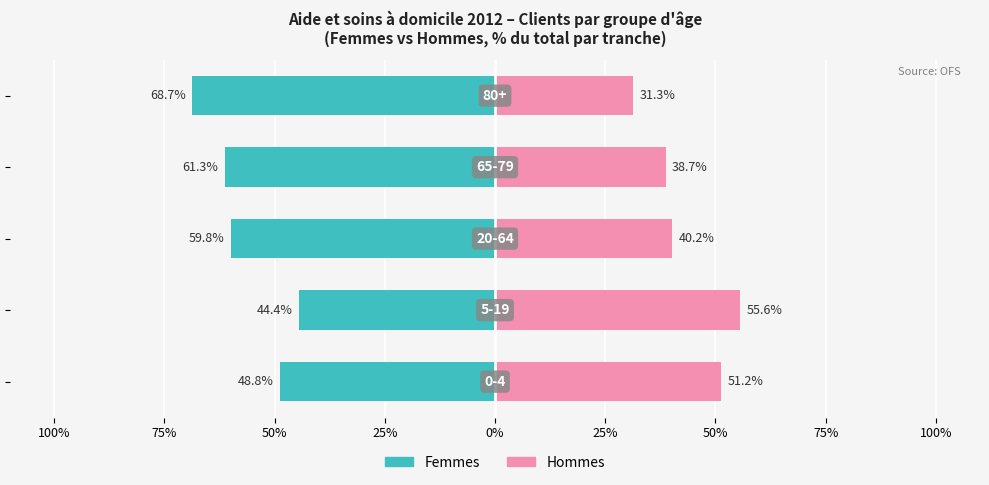

Reading left to right, extract all data points from this chart.

Femmes (non-lucratif + lucratif + indép.): 100%=-48.8	75%=-44.4	50%=-59.8	25%=-61.3	0%=-68.7
Hommes (non-lucratif + lucratif + indép.): 100%=51.2	75%=55.6	50%=40.2	25%=38.7	0%=31.3